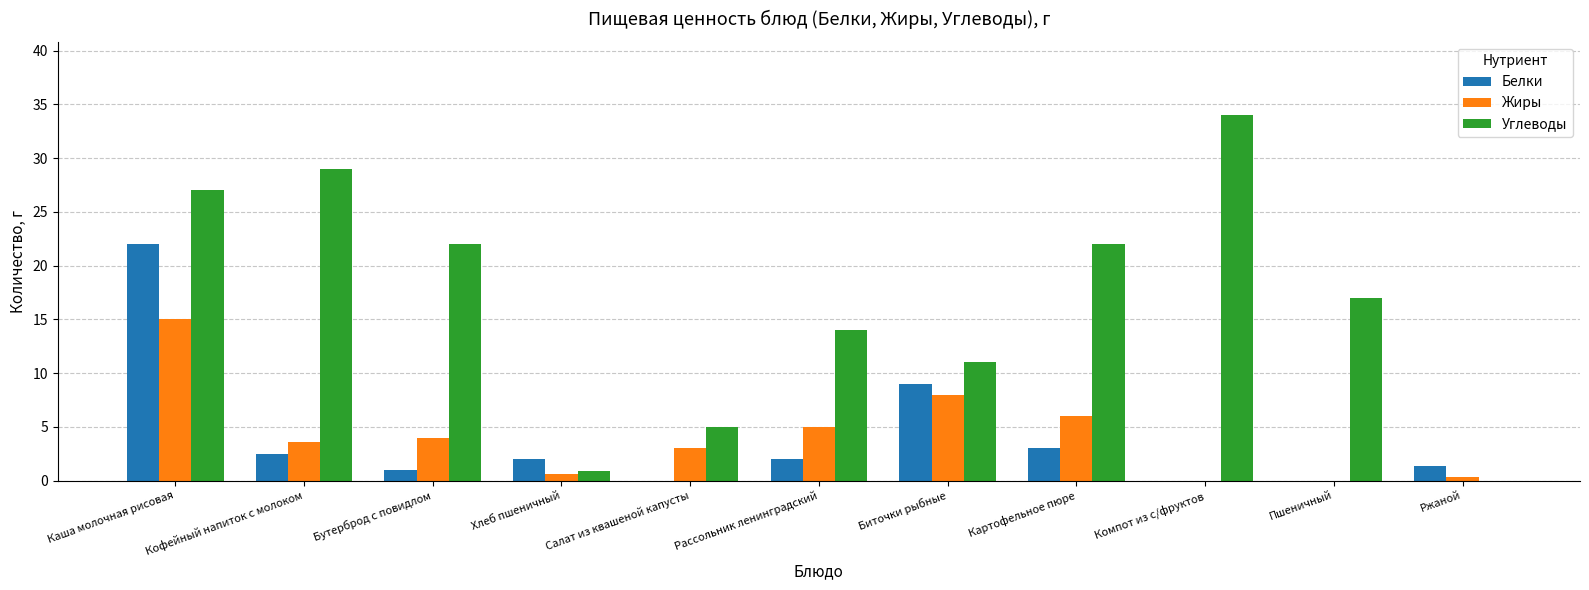

The value of Углеводы at Картофельное пюре is 22.0. True or false?

True